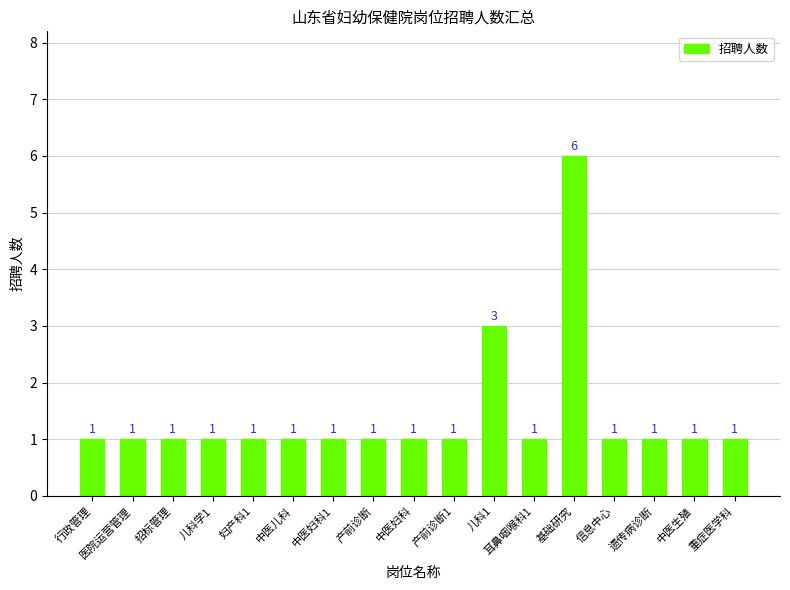

How many distinct data groups are displayed?

1